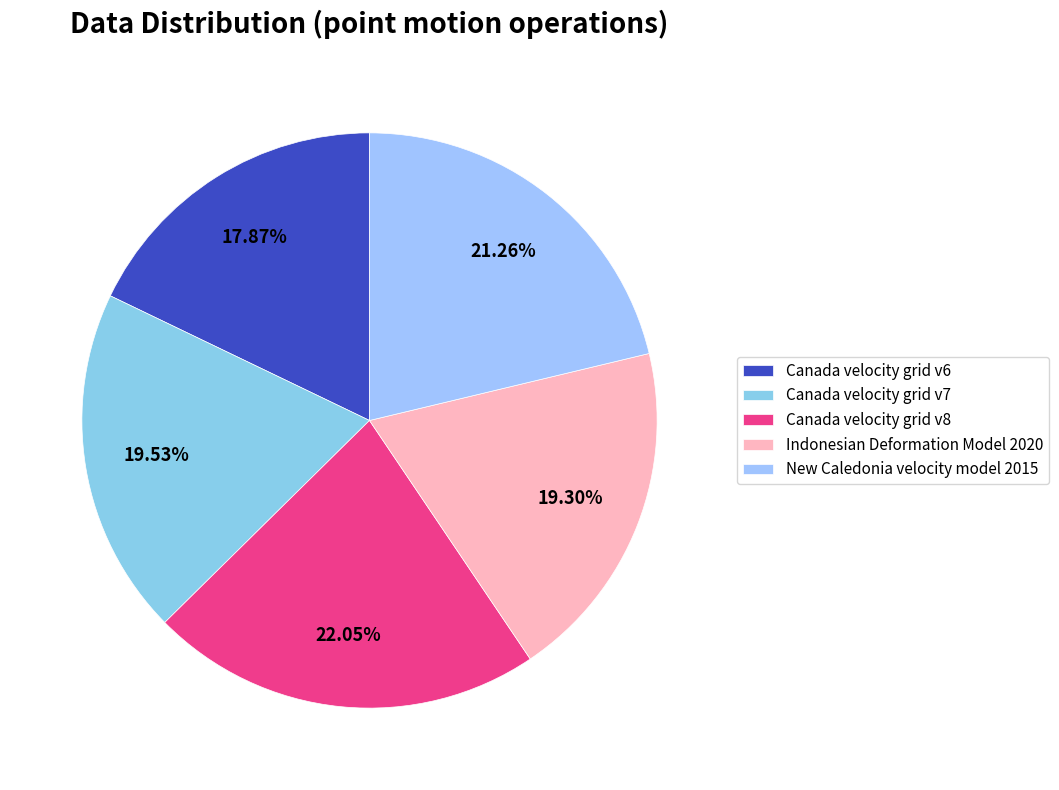

To the nearest percent, what is the combined percentage of Canada velocity grid v8 and Indonesian Deformation Model 2020?

41%